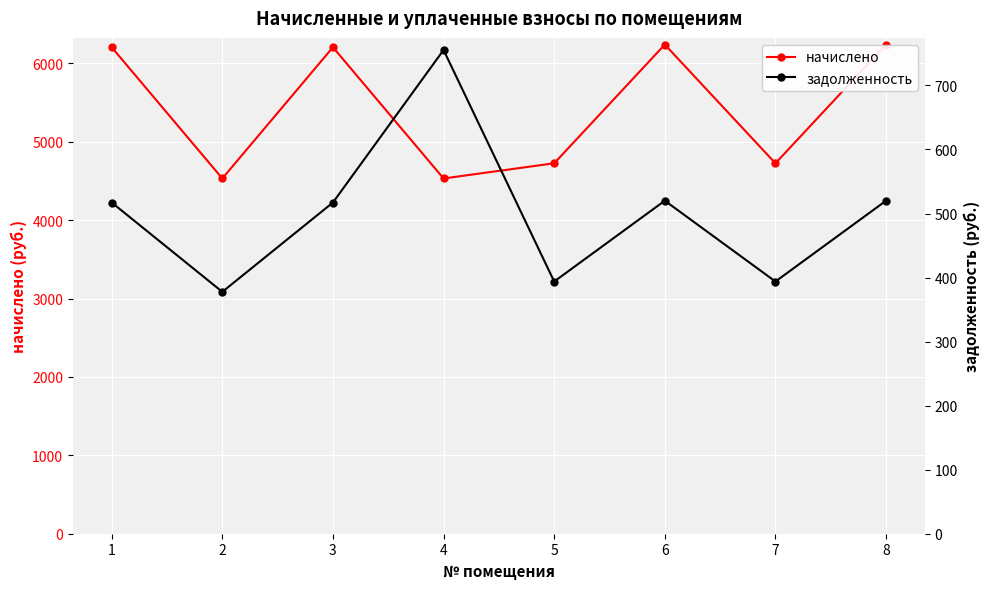

What is the minimum value shown in the chart?

377.7